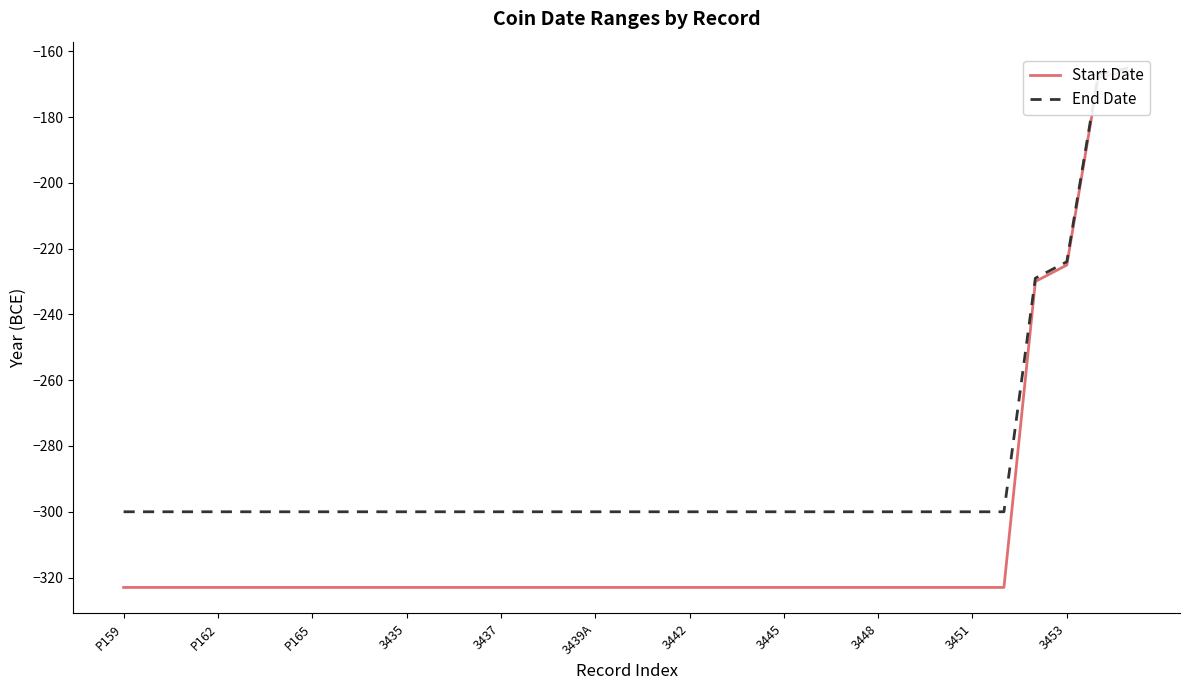

True or false: Start Date and End Date cross at least once.

False